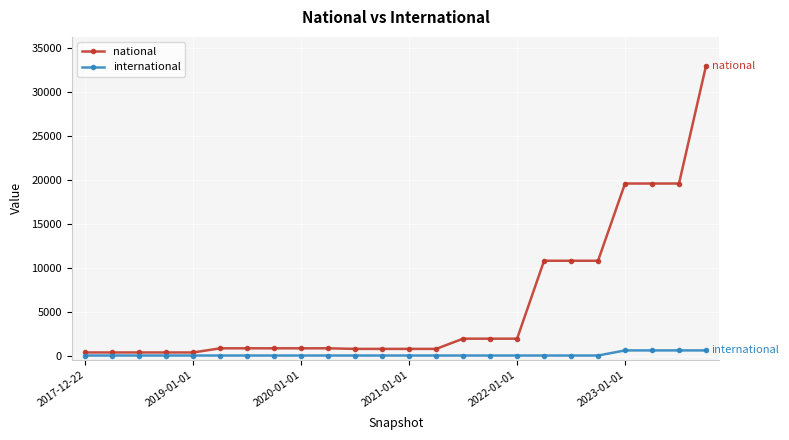

Rank the series by their average value, from lowest to highest.

international, national